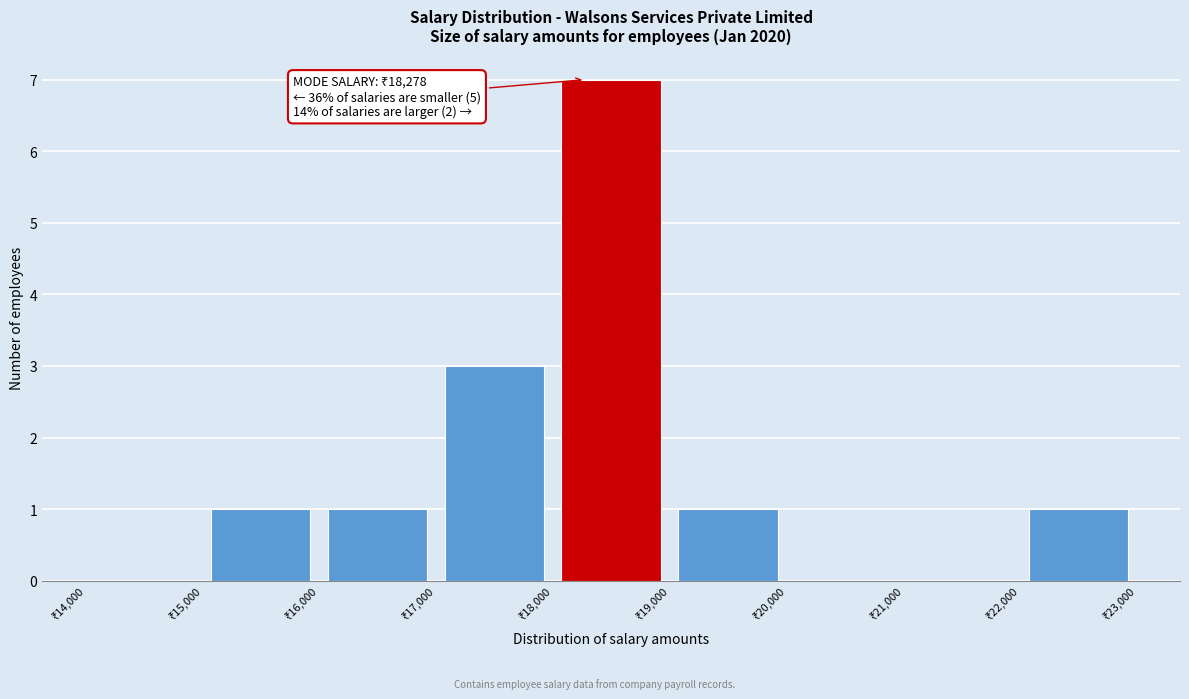

Which range on the x-axis has the tallest bar?

18000 to 19000